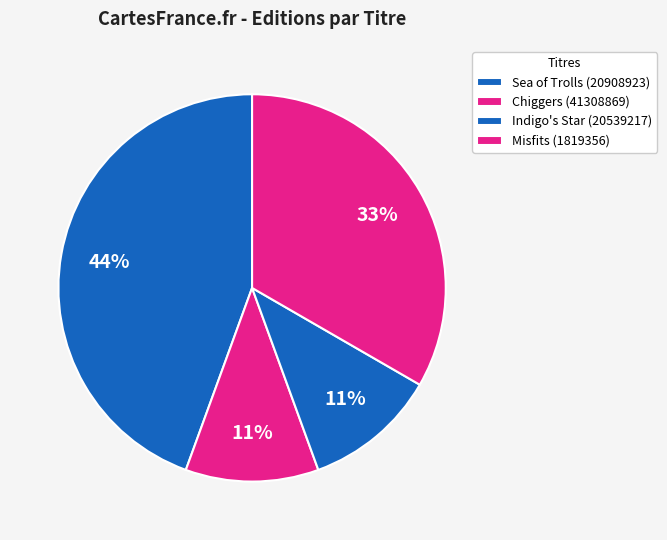

Is there a majority slice in this chart?

No